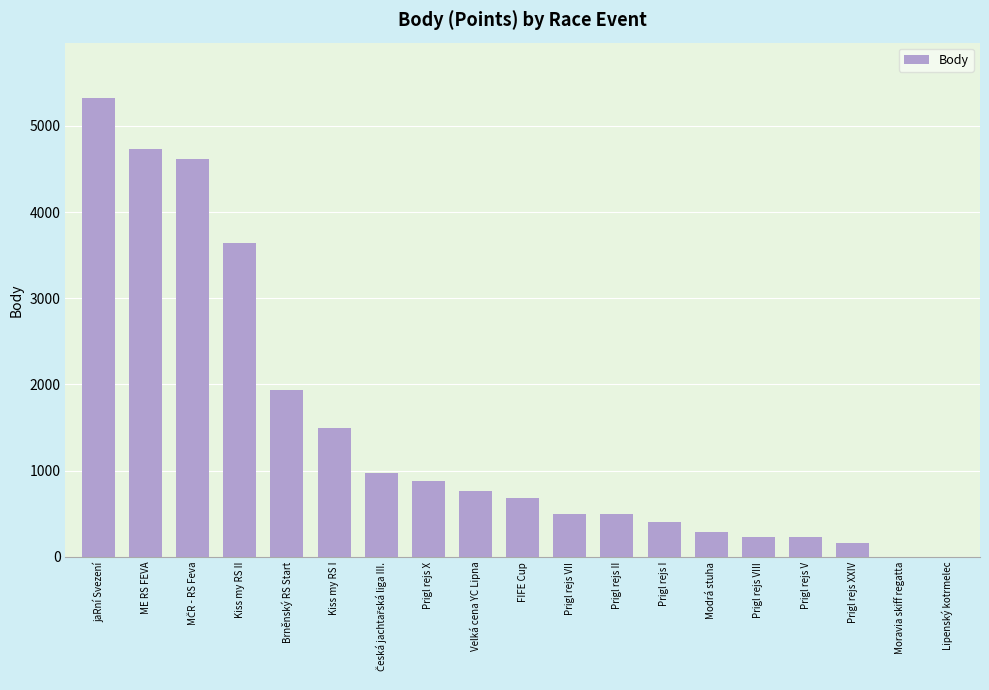

What is the maximum value shown in the chart?

5327